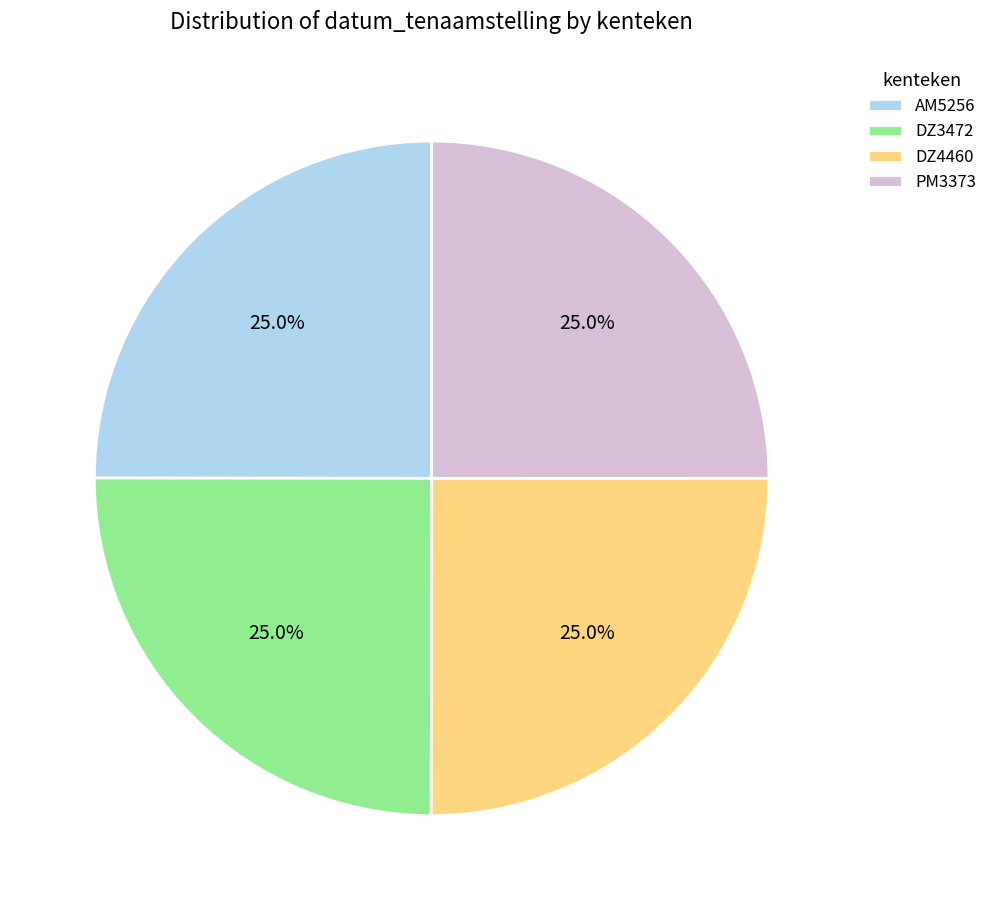

What percentage do DZ3472 and PM3373 together represent?

50.0%